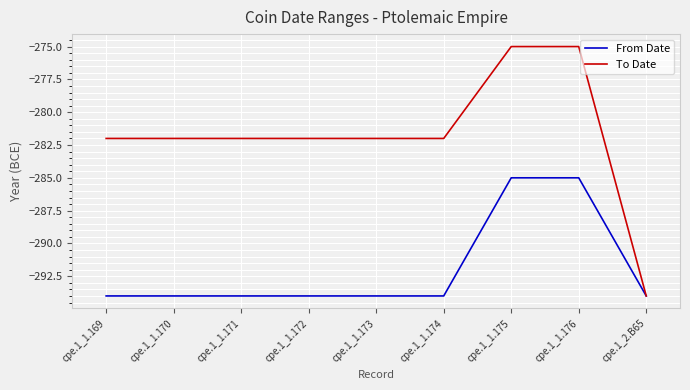

The value of From Date at cpe.1_2.B65 is -108. True or false?

False